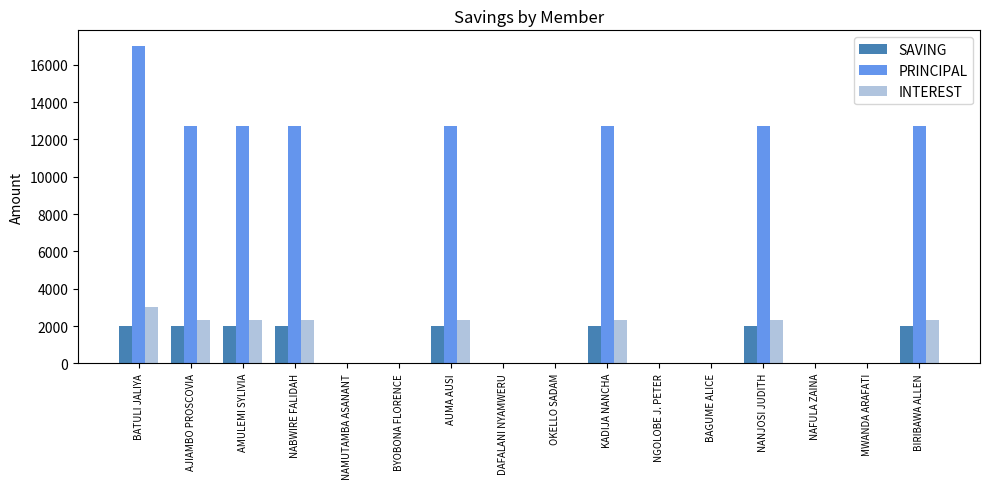

Reading left to right, transcribe all the data shown in this chart.

SAVING: BATULI JALIYA=2000	AJIAMBO PROSCOVIA=2000	AMULEMI SYLIVIA=2000	NABWIRE FALIDAH=2000	NAMUTAMBA ASANANT=0	BYOBONA FLORENCE=0	AUMA AUSI=2000	DAFALANI NYAMWERU=0	OKELLO SADAM=0	KADIJA NANCHA=2000	NGOLOBE J. PETER=0	BAGUME ALICE=0	NANJOSI JUDITH=2000	NAFULA ZAINA=0	MWANDA ARAFATI=0	BIRIBAWA ALLEN=2000
PRINCIPAL: BATULI JALIYA=17000	AJIAMBO PROSCOVIA=12700	AMULEMI SYLIVIA=12700	NABWIRE FALIDAH=12700	NAMUTAMBA ASANANT=0	BYOBONA FLORENCE=0	AUMA AUSI=12700	DAFALANI NYAMWERU=0	OKELLO SADAM=0	KADIJA NANCHA=12700	NGOLOBE J. PETER=0	BAGUME ALICE=0	NANJOSI JUDITH=12700	NAFULA ZAINA=0	MWANDA ARAFATI=0	BIRIBAWA ALLEN=12700
INTEREST: BATULI JALIYA=3000	AJIAMBO PROSCOVIA=2300	AMULEMI SYLIVIA=2300	NABWIRE FALIDAH=2300	NAMUTAMBA ASANANT=0	BYOBONA FLORENCE=0	AUMA AUSI=2300	DAFALANI NYAMWERU=0	OKELLO SADAM=0	KADIJA NANCHA=2300	NGOLOBE J. PETER=0	BAGUME ALICE=0	NANJOSI JUDITH=2300	NAFULA ZAINA=0	MWANDA ARAFATI=0	BIRIBAWA ALLEN=2300